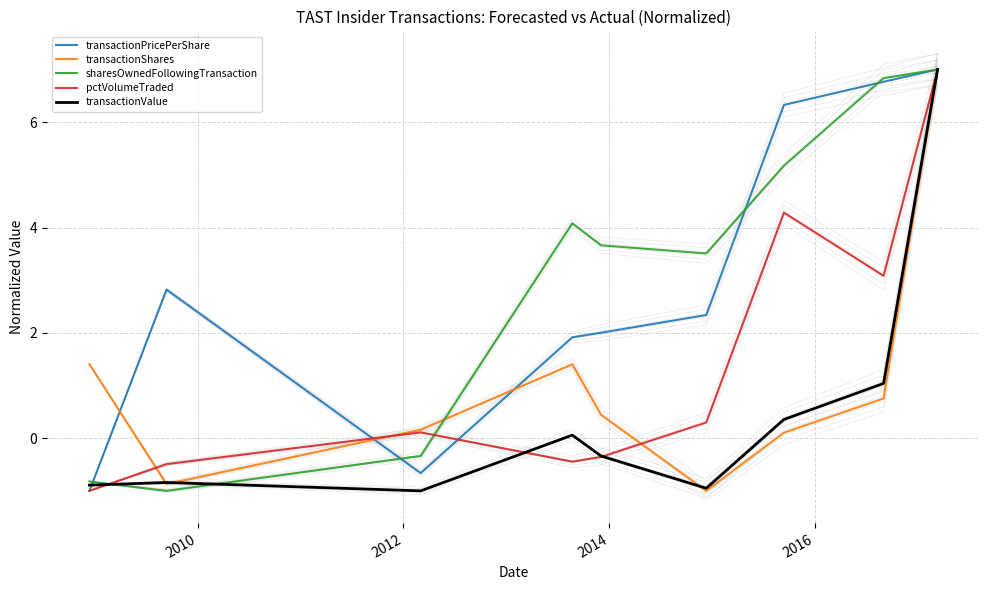

Reading left to right, what are all the values shown in this chart?

transactionPricePerShare: -1.0	2.8	-0.7	1.9	2.0	2.3	6.3	6.8	7.0
transactionShares: 1.4	-0.9	0.2	1.4	0.4	-1.0	0.1	0.8	7.0
sharesOwnedFollowingTransaction: -0.8	-1.0	-0.3	4.1	3.7	3.5	5.2	6.8	7.0
pctVolumeTraded: -1.0	-0.5	0.1	-0.4	-0.4	0.3	4.3	3.1	7.0
transactionValue: -0.9	-0.8	-1.0	0.1	-0.3	-1.0	0.4	1.0	7.0